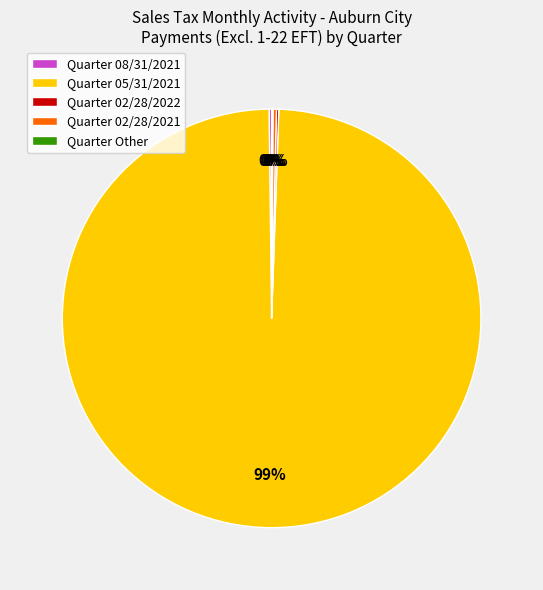

Is there a majority slice in this chart?

Yes